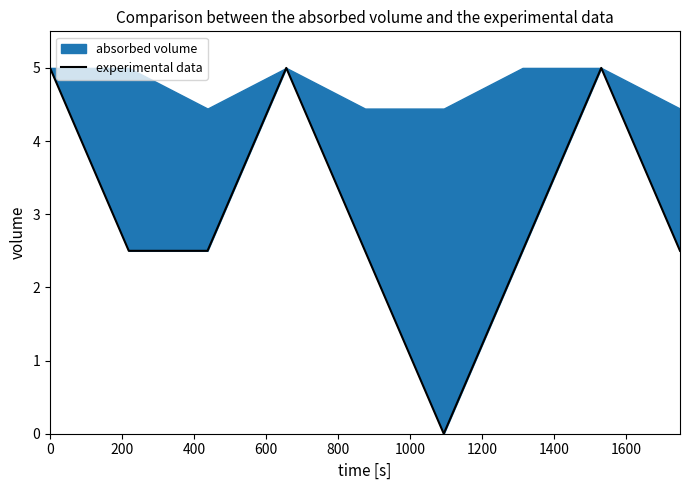

What is the average value?

3.1